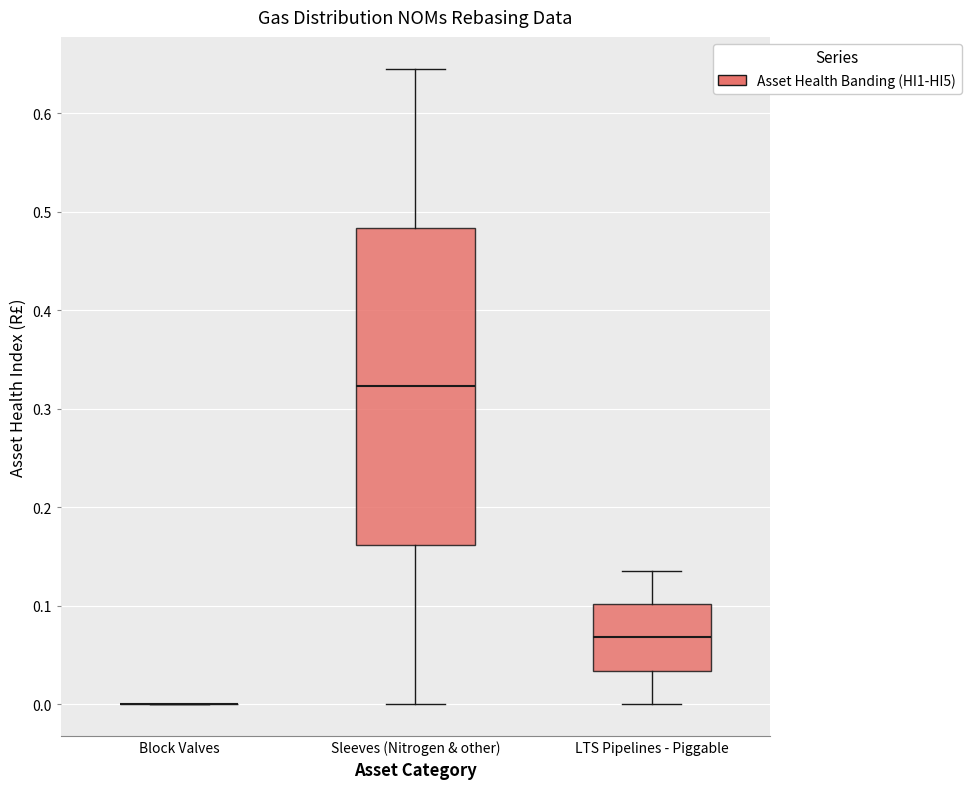

Which box is the tallest, from its lower edge to its upper edge?

Sleeves (Nitrogen & other)